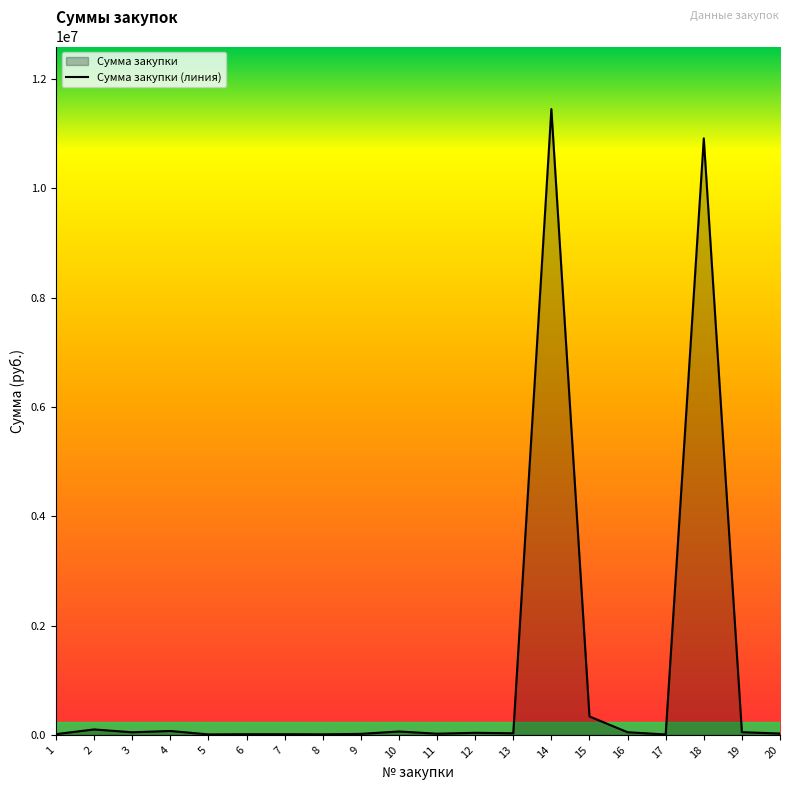

How many lines are shown in the chart?

1